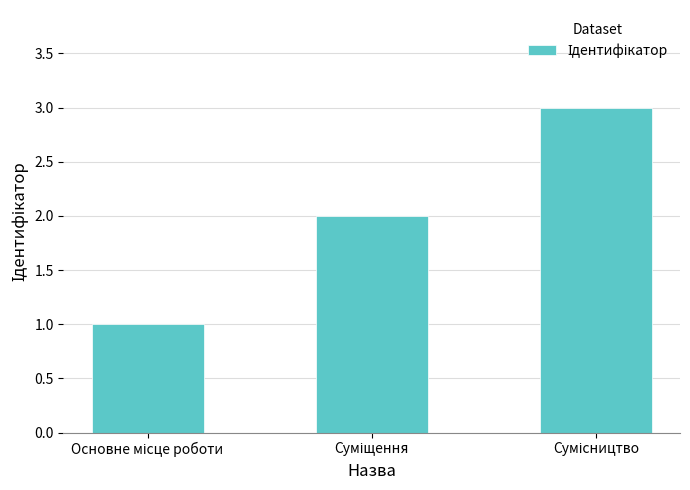

What is the sum of all values?

6